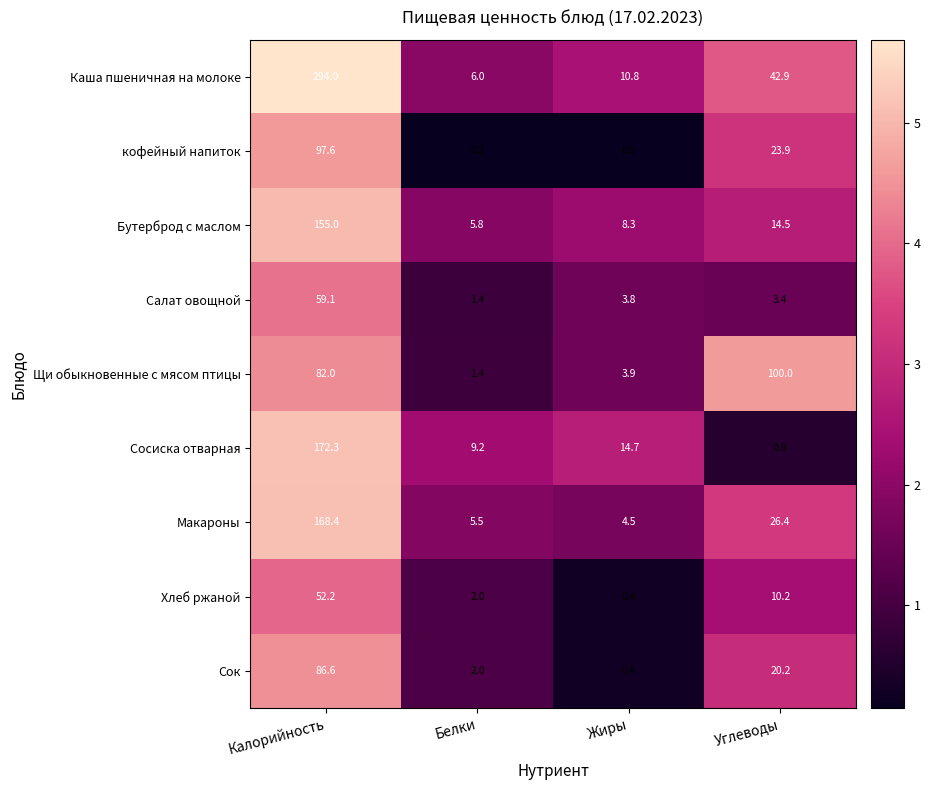

Which series has the widest spread of values?

Каша пшеничная на молоке